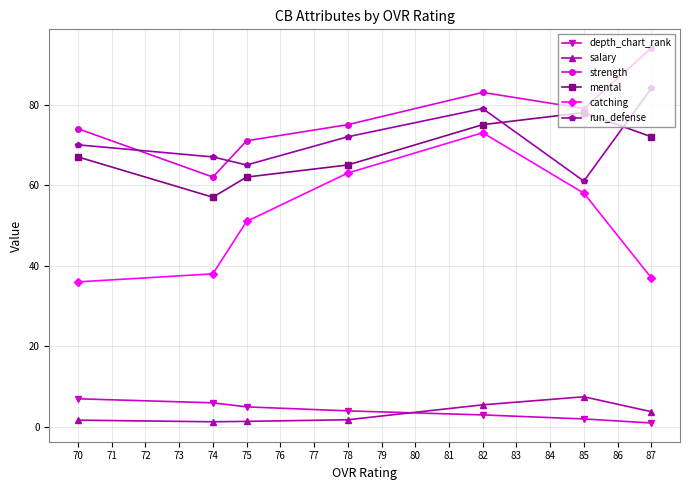

Rank the series at 74 from lowest to highest value.

salary, depth_chart_rank, catching, mental, strength, run_defense